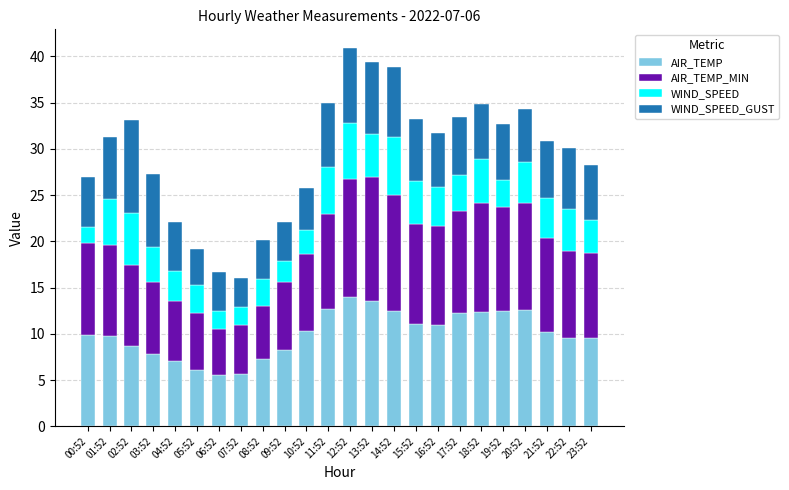

What are all the series names shown in the legend?

AIR_TEMP, AIR_TEMP_MIN, WIND_SPEED, WIND_SPEED_GUST